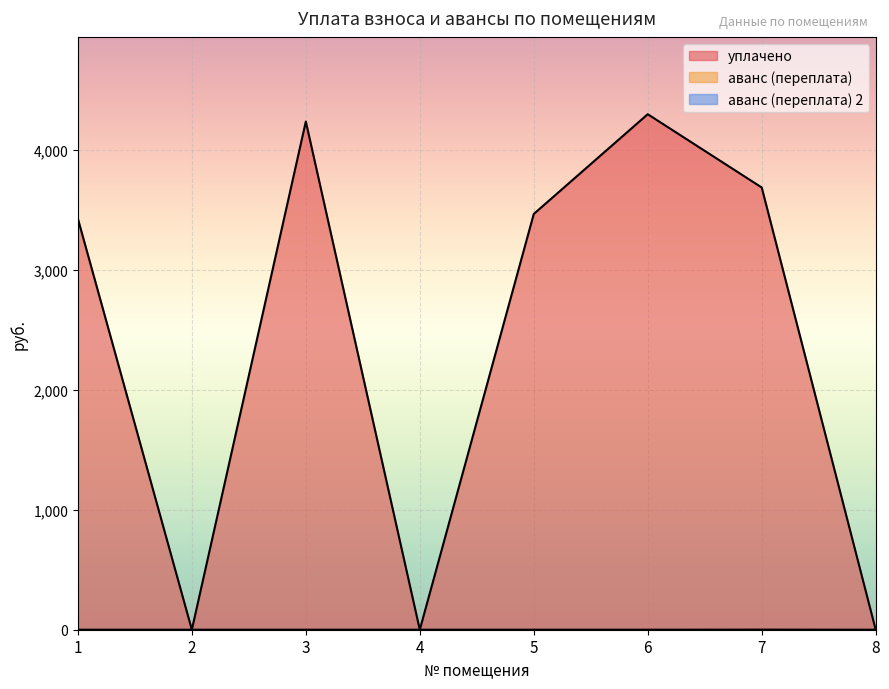

True or false: уплачено and аванс (переплата) intersect in this chart.

False